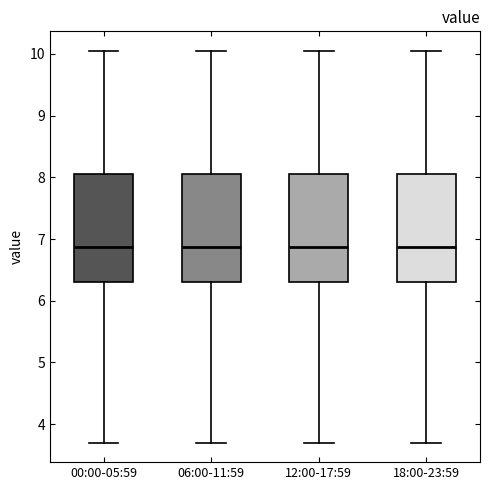

Reading left to right, transcribe this box plot: for each box, give where its median line is, the range the box spans, and where its two whiskers end, as read against the y-axis. The values are not printed on the chart, so give them approximately, as read against the axis.

00:00-05:59: median 6.9, box 6.3 to 8.1, whiskers 3.7 to 10.1
06:00-11:59: median 6.9, box 6.3 to 8.1, whiskers 3.7 to 10.1
12:00-17:59: median 6.9, box 6.3 to 8.1, whiskers 3.7 to 10.1
18:00-23:59: median 6.9, box 6.3 to 8.1, whiskers 3.7 to 10.1